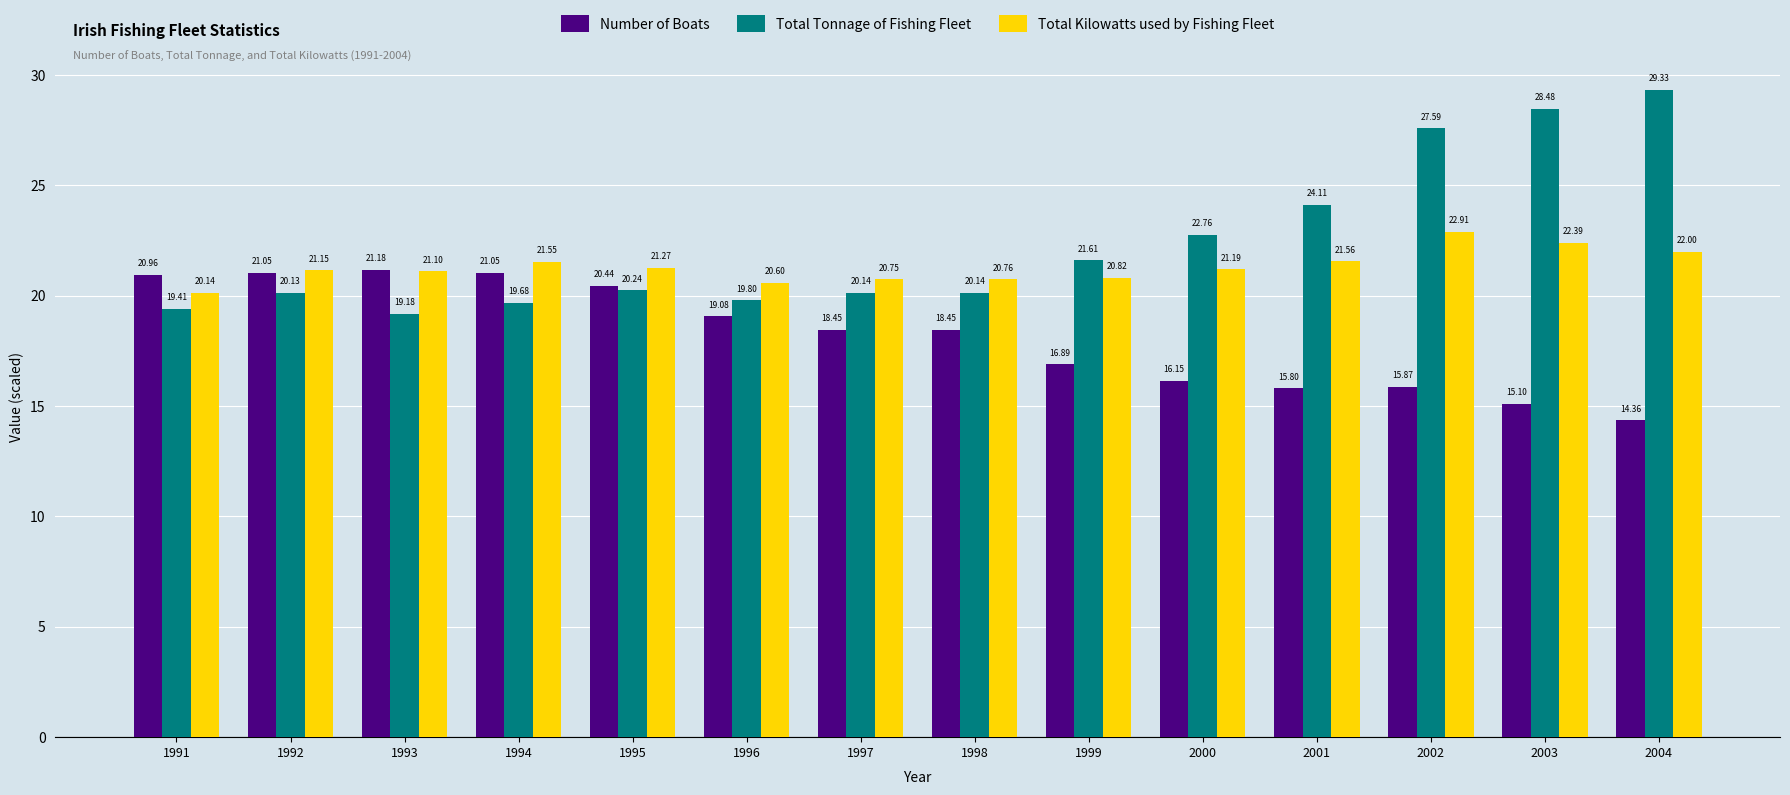

What is the sum of the Total Kilowatts used by Fishing Fleet values at 2001 and 1993?

42.7